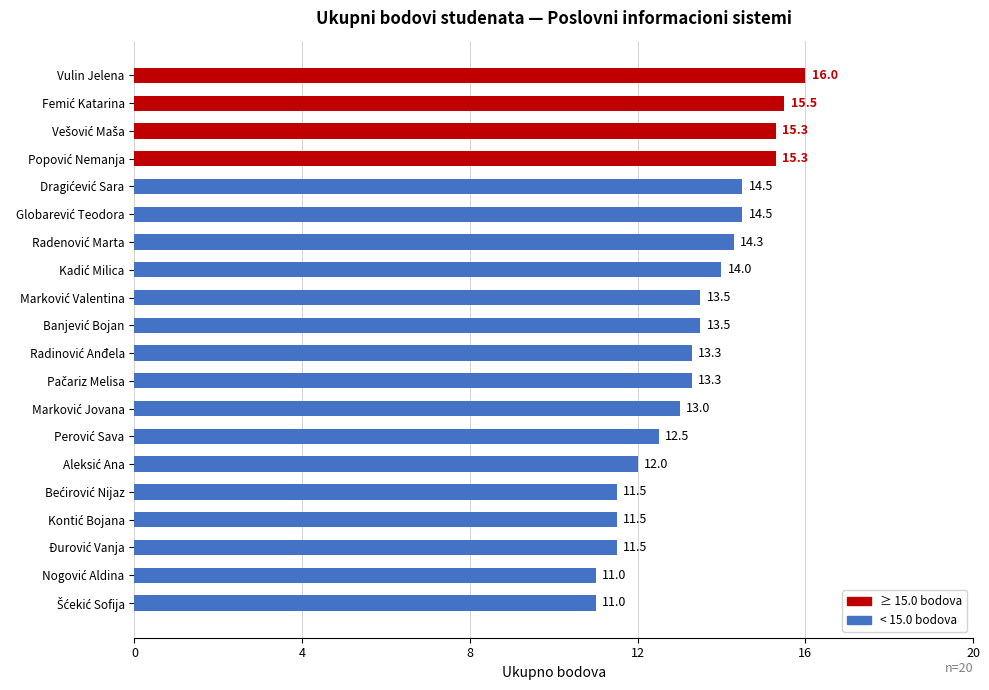

At which category does the chart reach its peak across all series?

Vulin Jelena